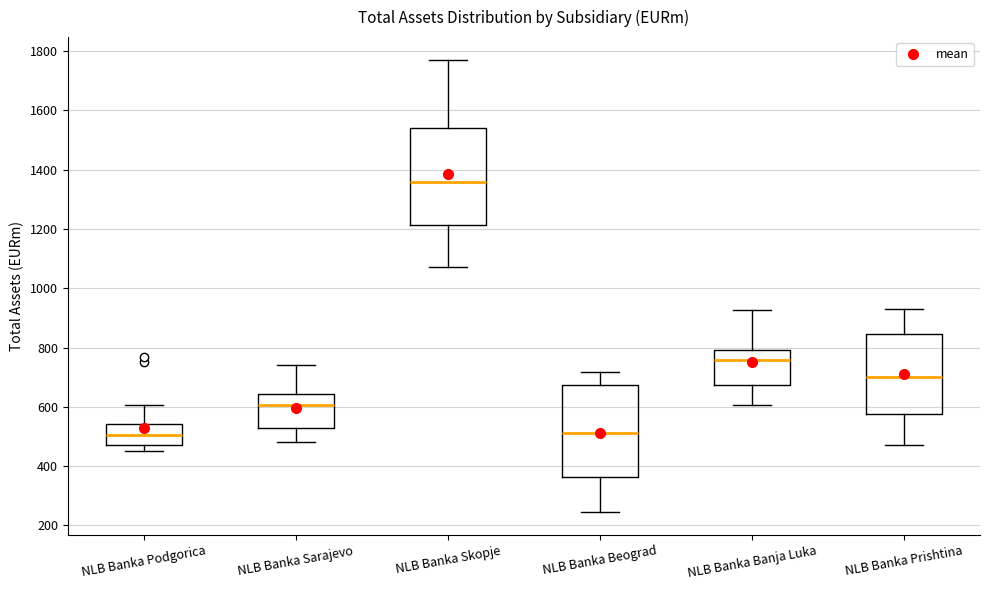

Reading left to right, transcribe this box plot: for each box, give where its median line is, the range the box spans, and where its two whiskers end, as read against the y-axis. The values are not printed on the chart, so give them approximately, as read against the axis.

NLB Banka Podgorica: median 500, box 480 to 540, whiskers 460 to 600
NLB Banka Sarajevo: median 600, box 520 to 640, whiskers 480 to 740
NLB Banka Skopje: median 1360, box 1220 to 1540, whiskers 1080 to 1780
NLB Banka Beograd: median 520, box 360 to 680, whiskers 240 to 720
NLB Banka Banja Luka: median 760, box 680 to 800, whiskers 600 to 920
NLB Banka Prishtina: median 700, box 580 to 840, whiskers 480 to 940